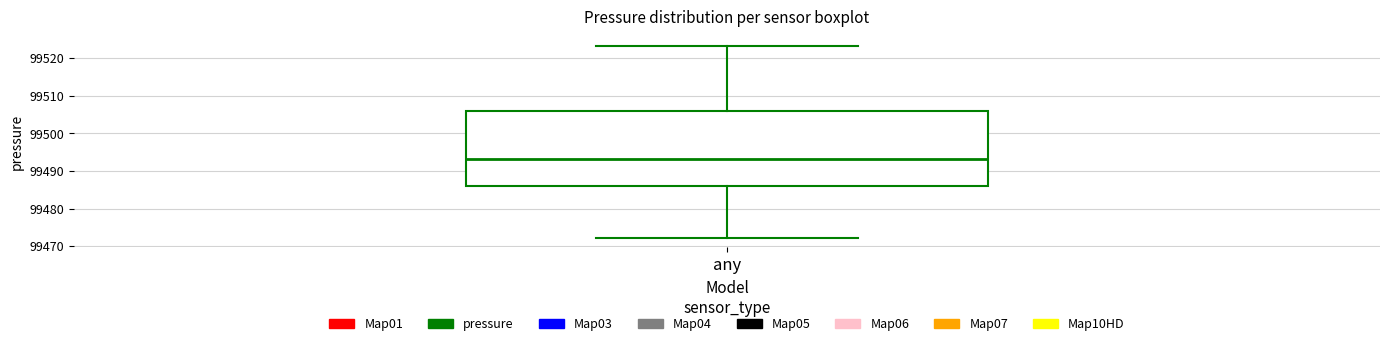

Read this box plot against the y-axis: the position of the median line, the range covered by the box, and the ends of both whiskers. The values are not printed on the chart, so give them approximately, as read against the axis.

median 99493, box 99486 to 99506, whiskers 99472 to 99523